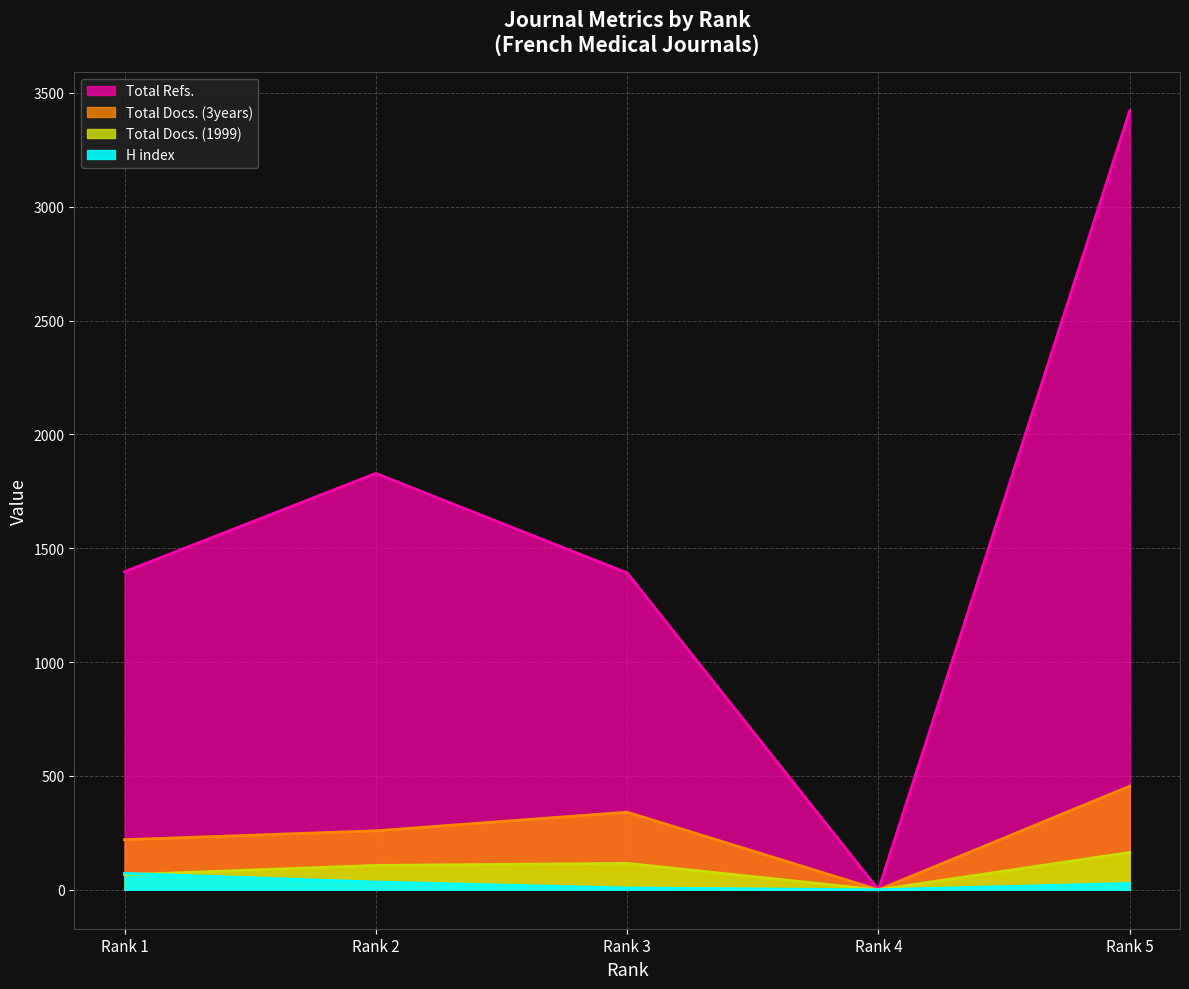

Which series changed the most between Rank 4 and Rank 5?

Total Refs.